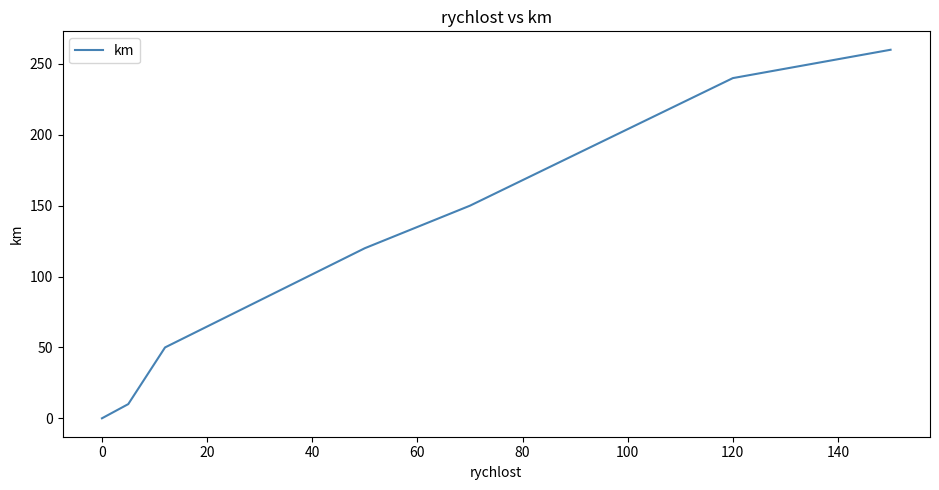

What is the sum of all values?

830